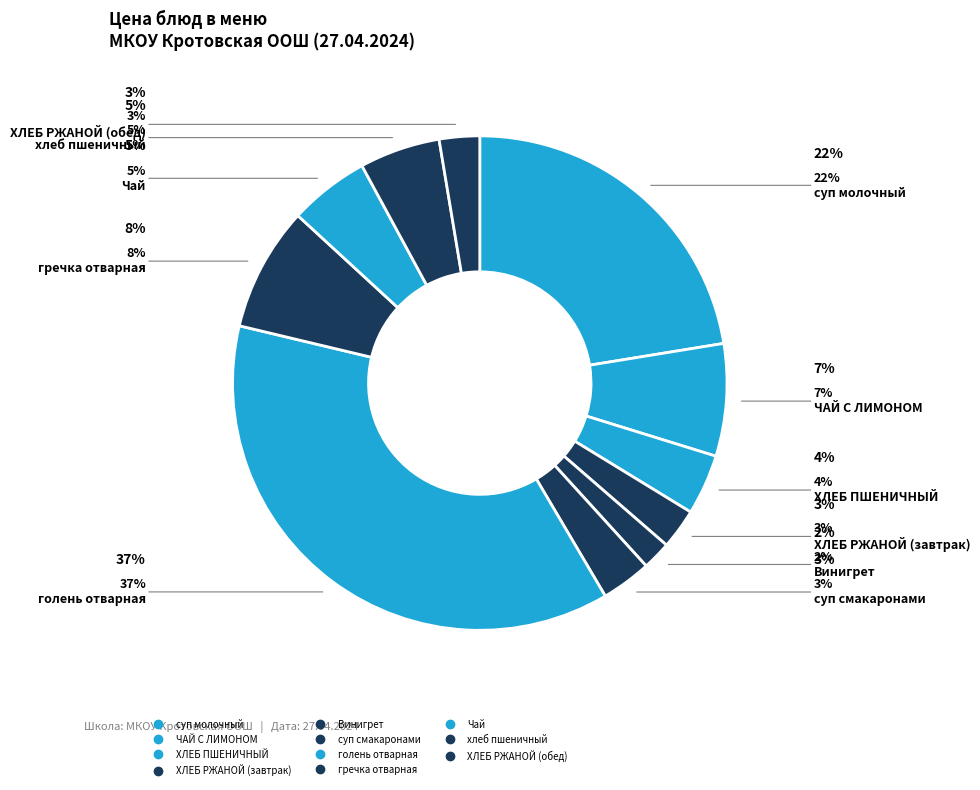

Is the sum of хлеб пшеничный and суп молочный greater than half?

No